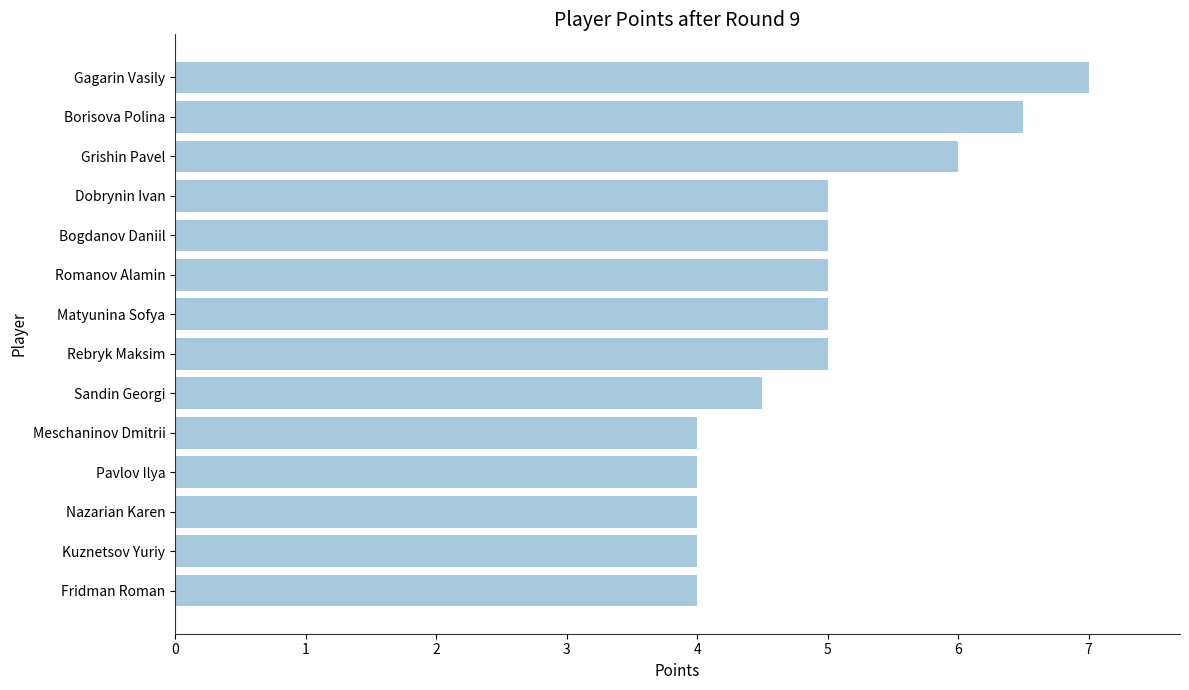

Reading top to bottom, extract all data points from this chart.

7.0	6.5	6.0	5.0	5.0	5.0	5.0	5.0	4.5	4.0	4.0	4.0	4.0	4.0